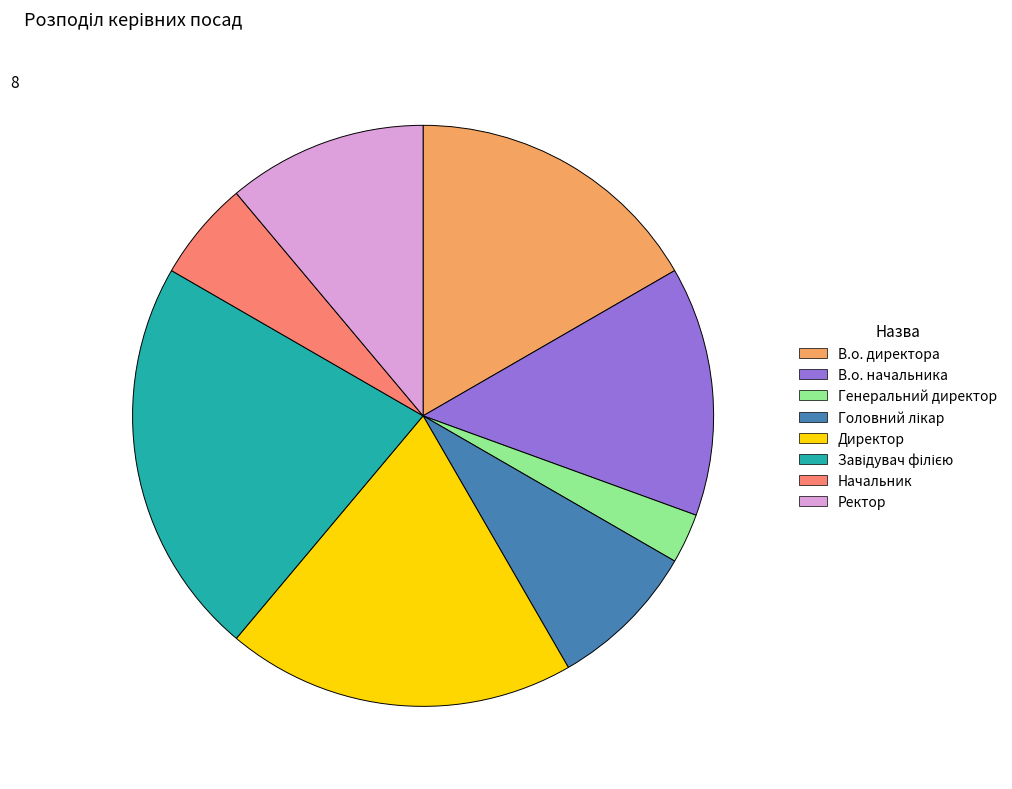

True or false: В.о. начальника accounts for 1% of the total.

False